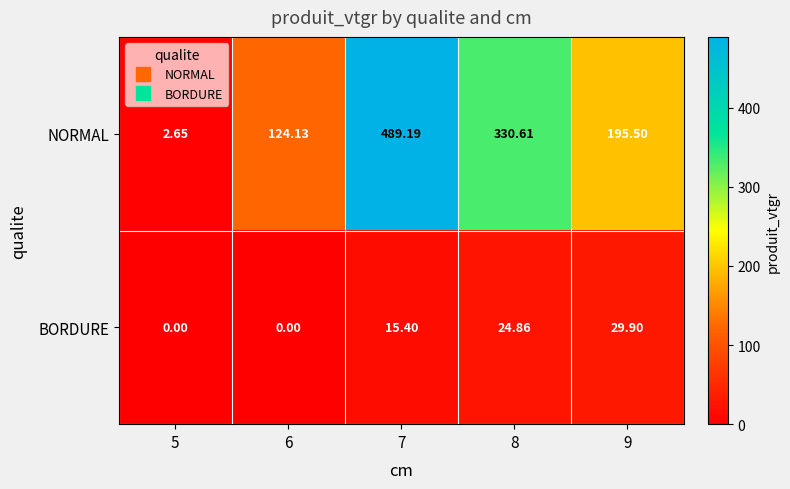

List the series in order of their peak value, lowest first.

BORDURE, NORMAL